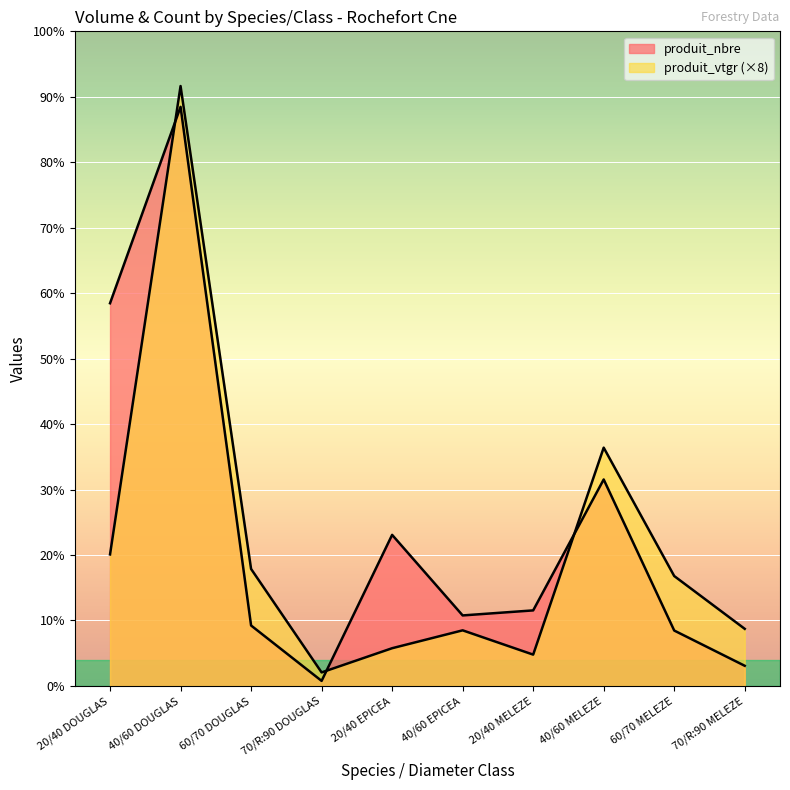

How many interior local valleys does the produit_nbre series have?

2